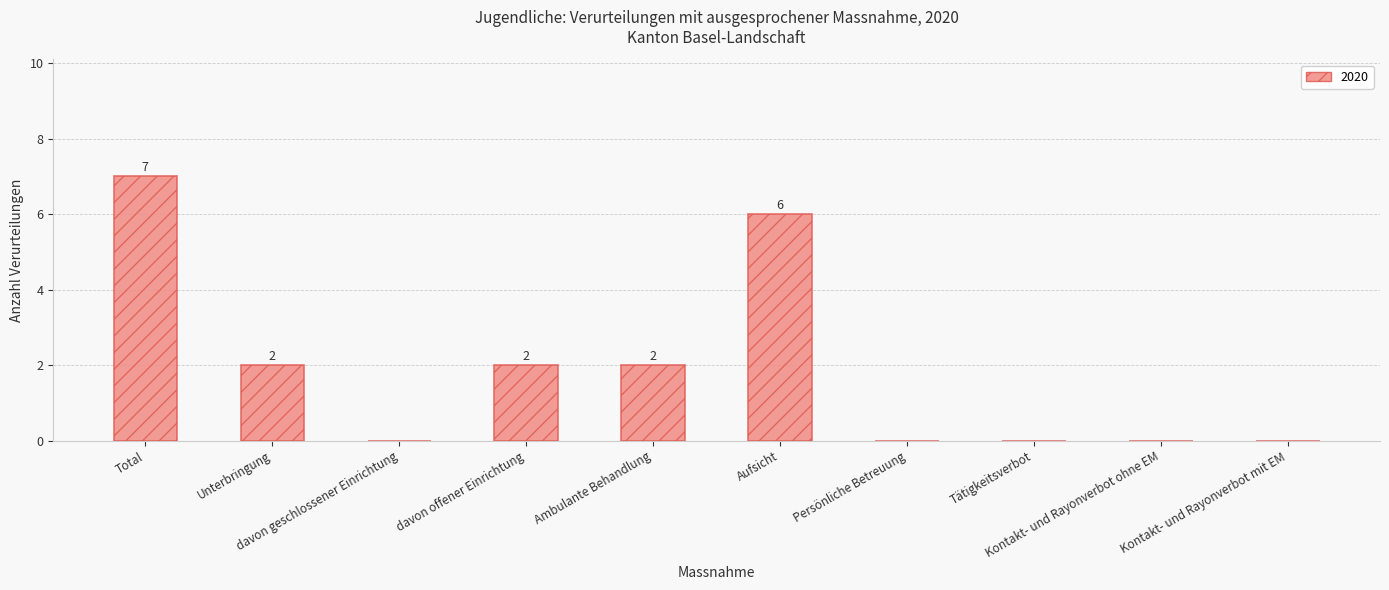

How many series are shown in this chart?

1